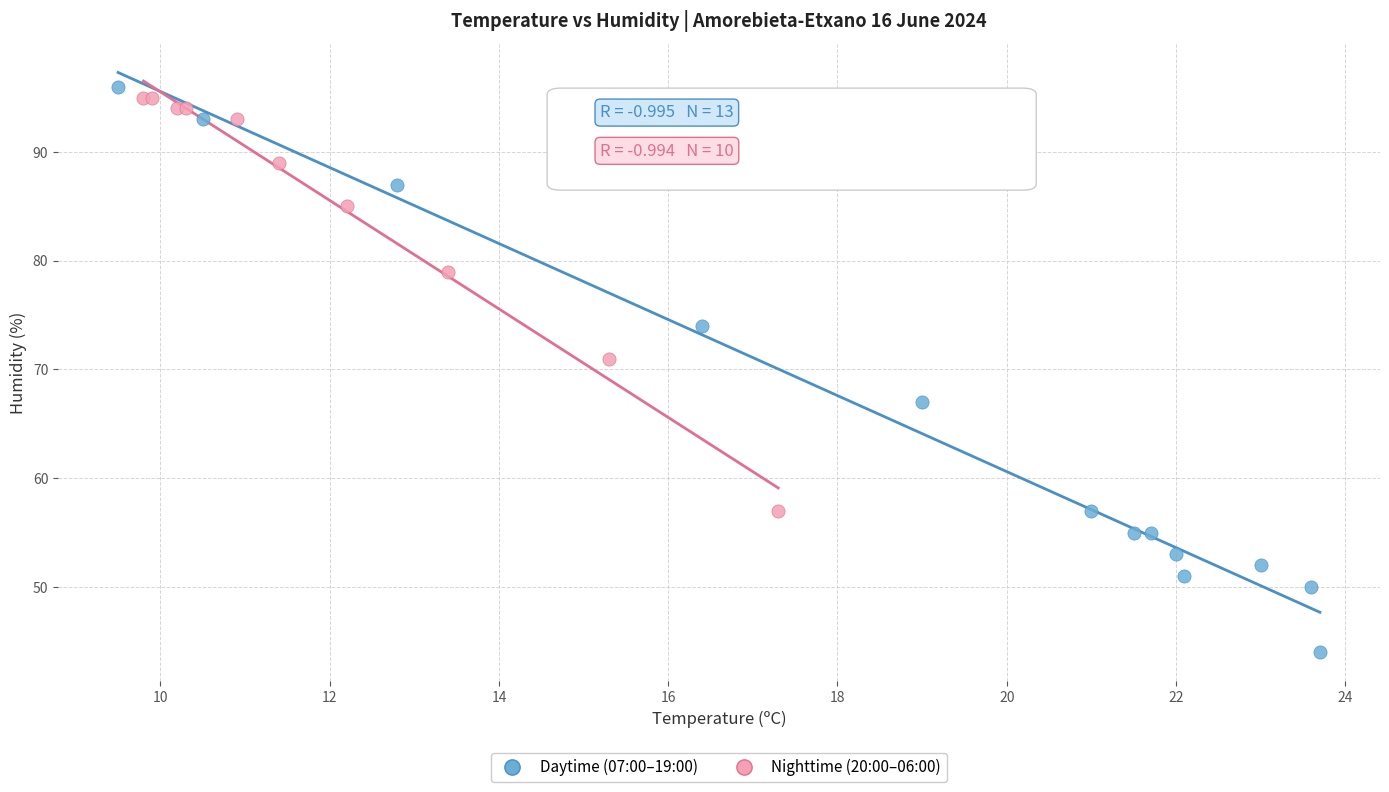

Which series has the largest Y range (max minus min)?

Daytime (07:00–19:00)